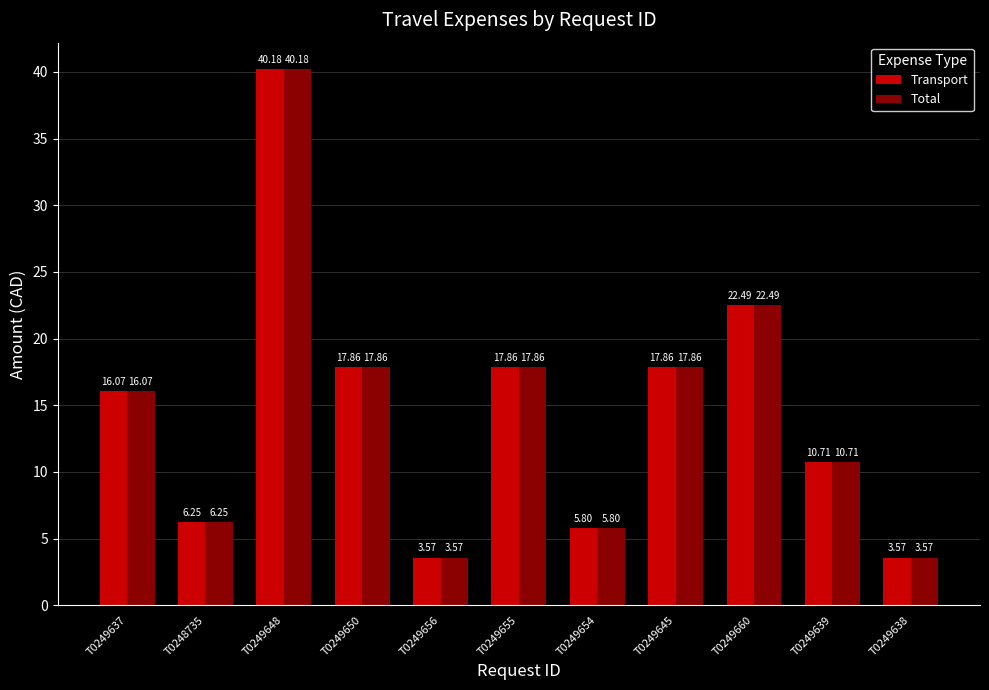

What is the total value across all series at T0249648?

80.4